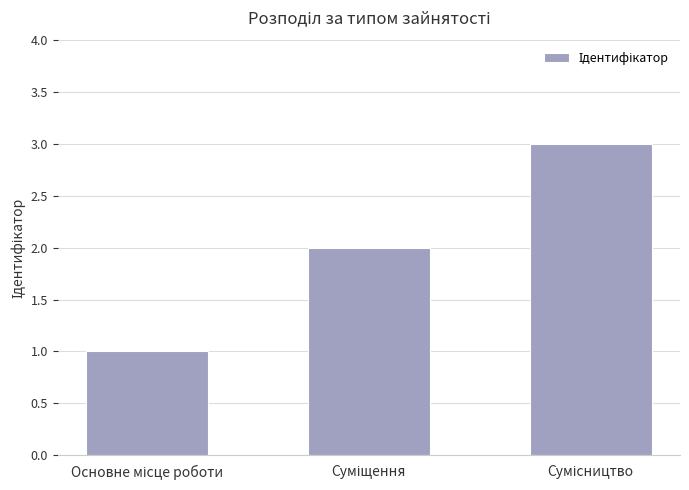

What is the greatest value displayed?

3